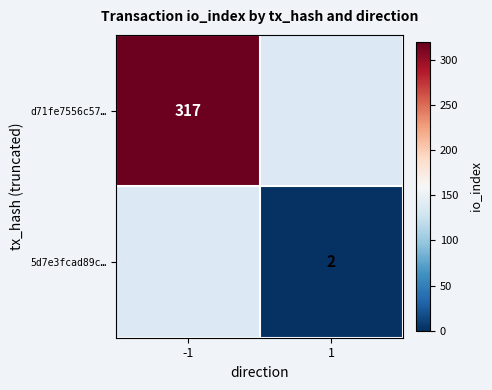

True or false: d71fe7556c57… has a value of 470 at -1.

False